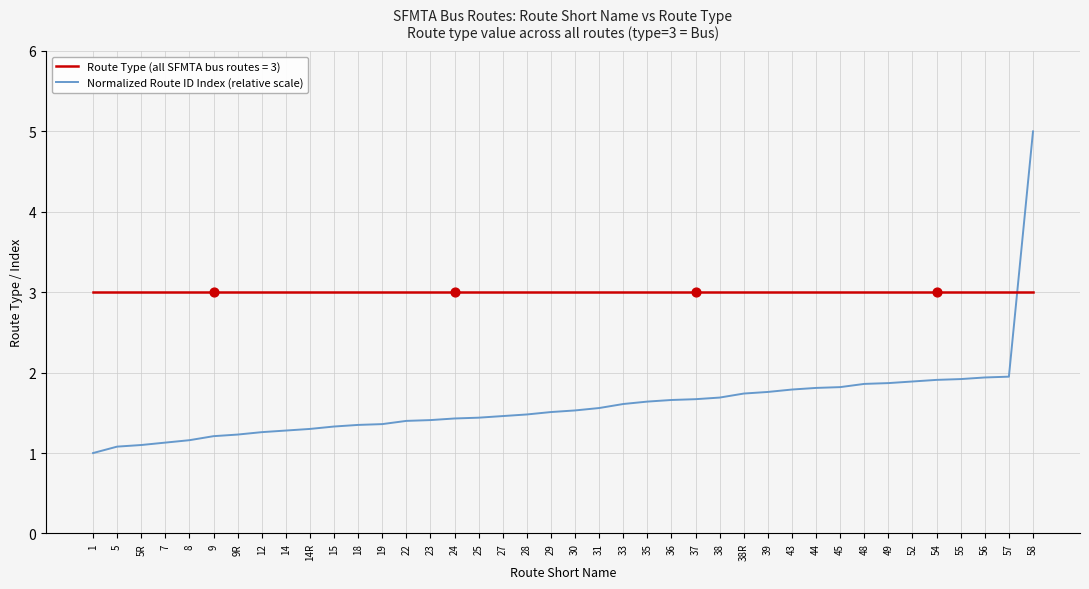

What is the spread (max minus min) of values at 15?

1.7